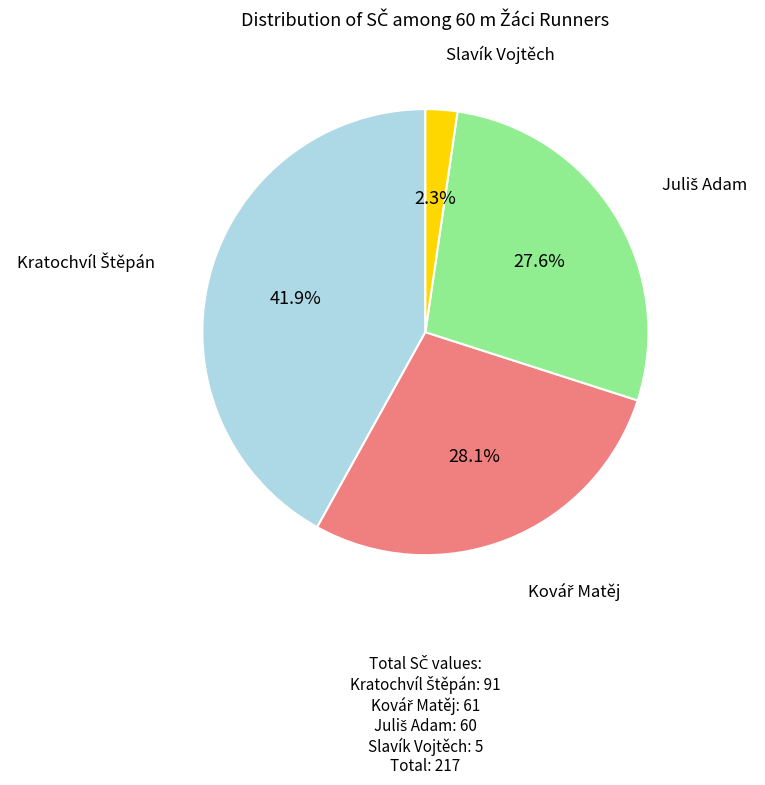

Does any single category account for the majority?

No